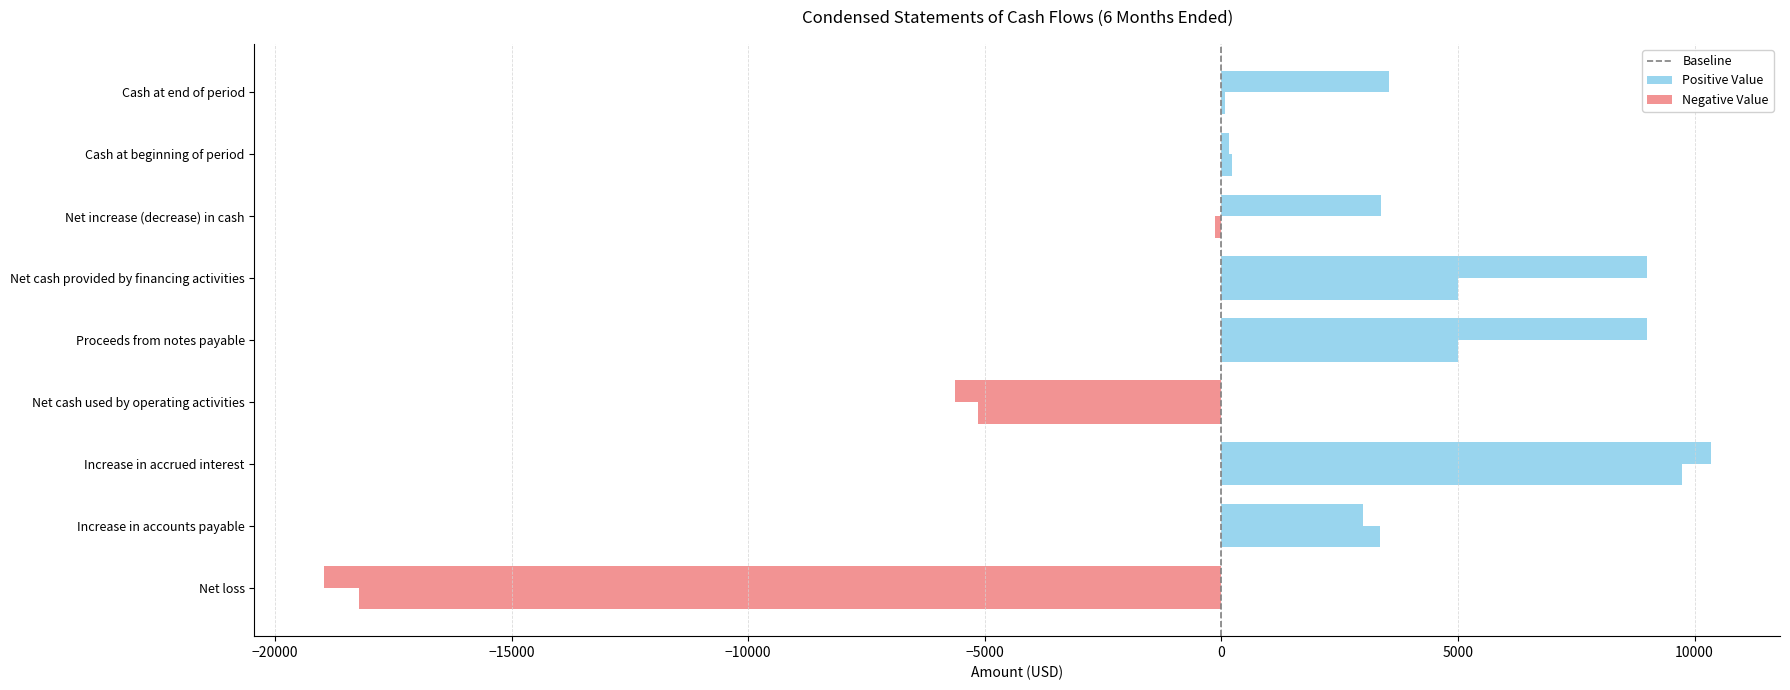

How many series are shown in this chart?

4